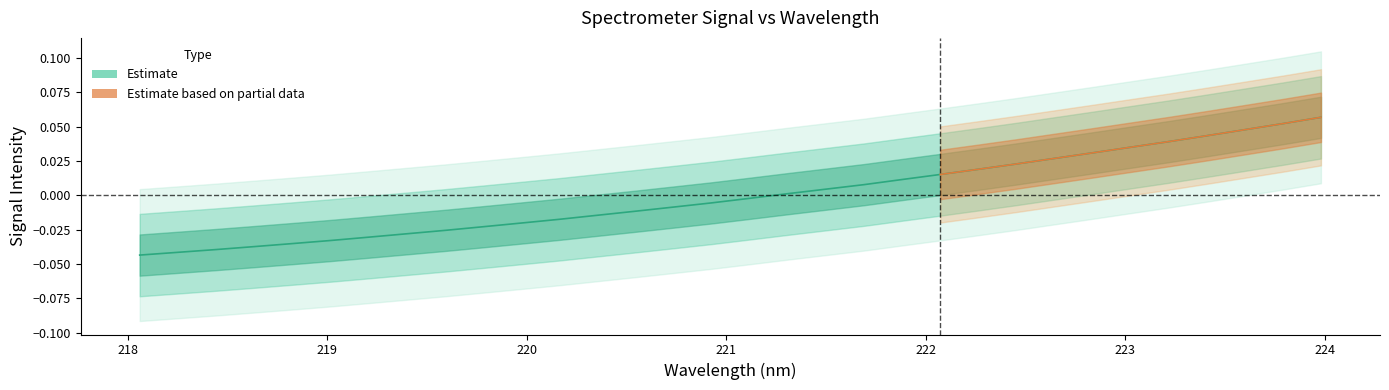

How many positive values are there?

15